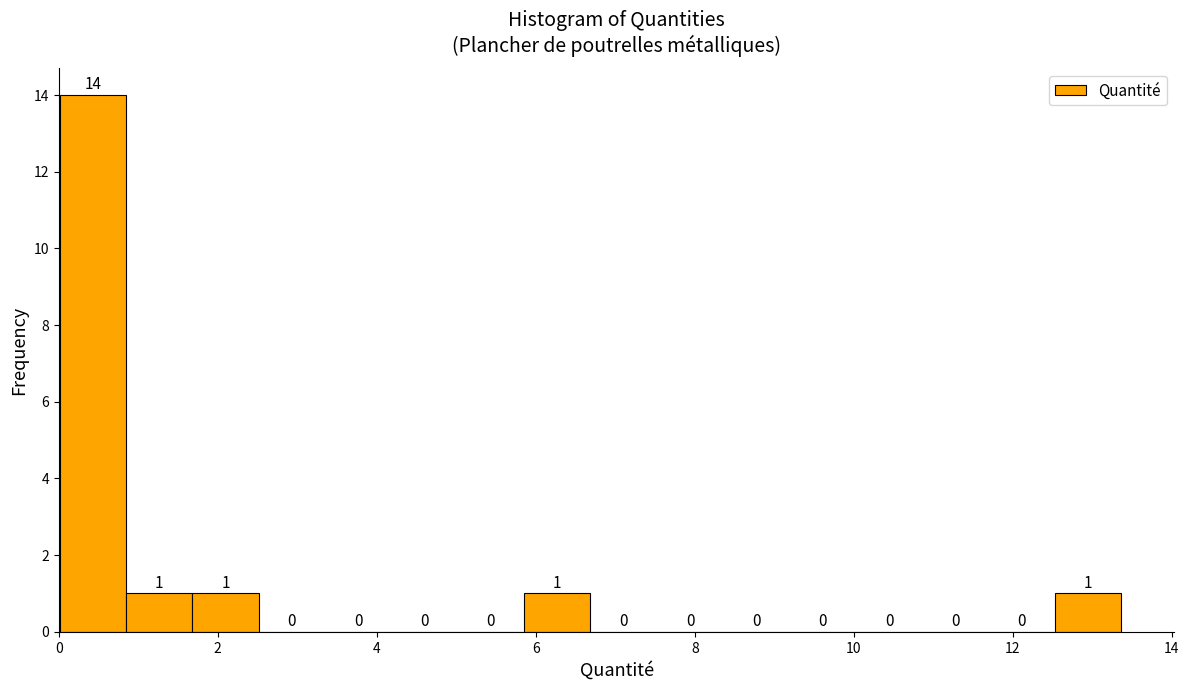

Over which range of the x-axis is the bar tallest?

0.0 to 0.8